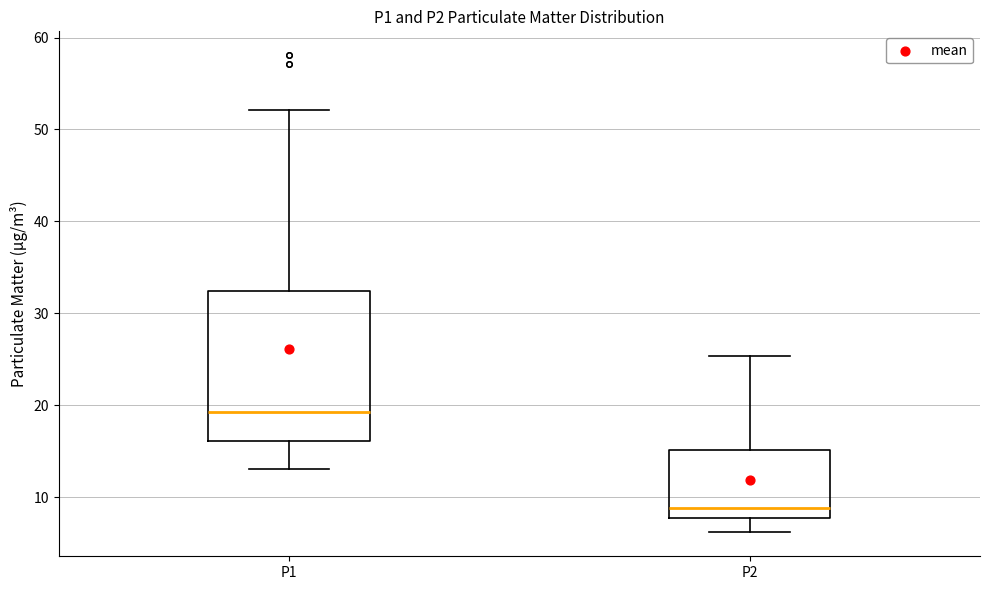

Which box is the tallest, from its lower edge to its upper edge?

P1